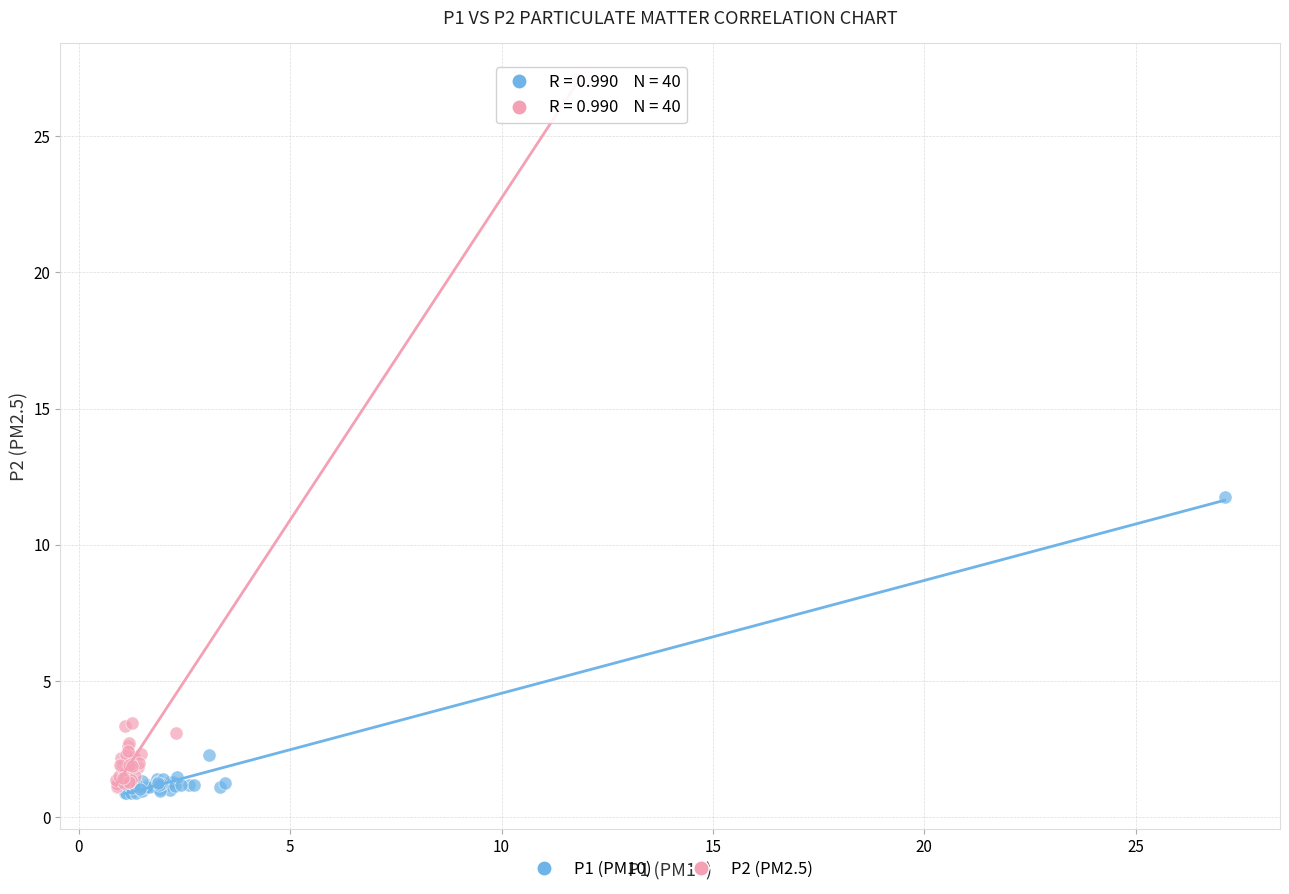

Which series has the widest spread of Y values?

P2 (PM2.5)